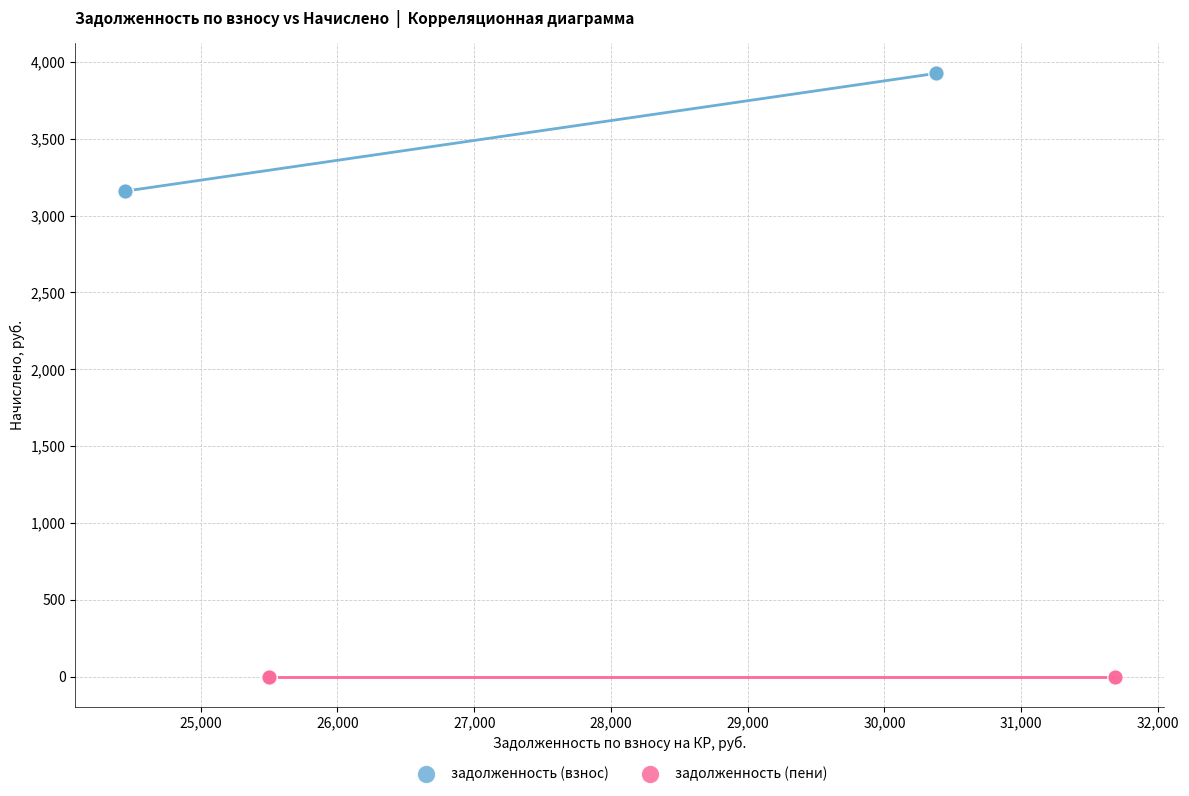

Which series contains the lowest Y value?

задолженность (пени)